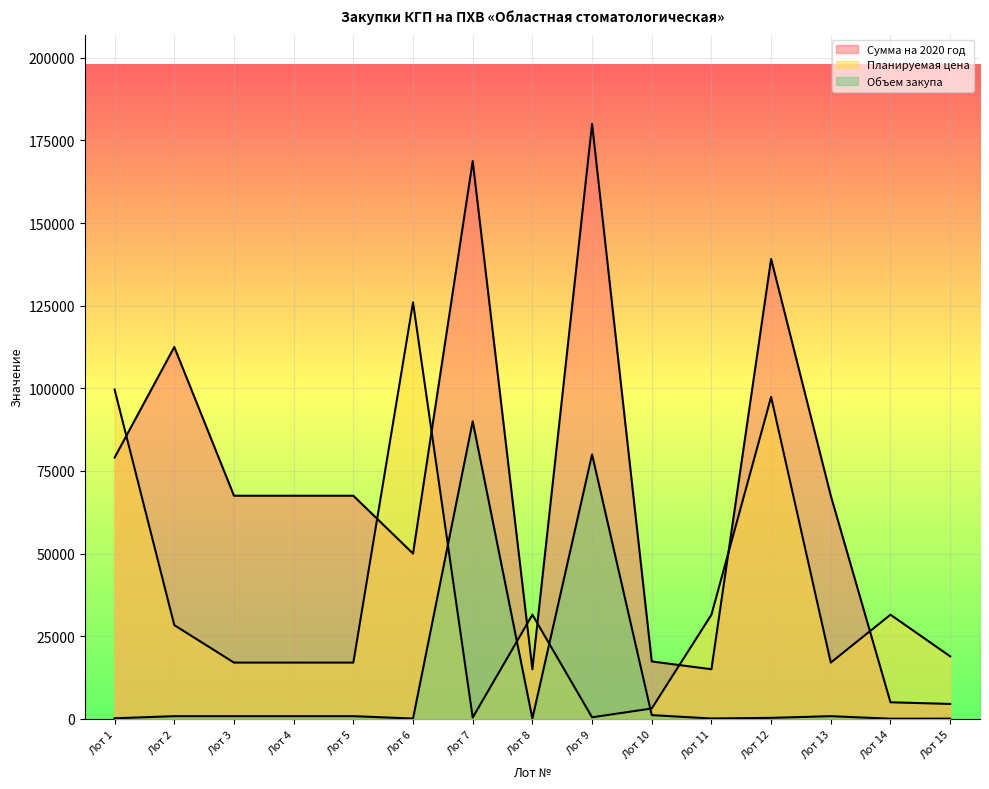

What is the sum of the Объем закупа values at Лот 7 and Лот 9?

170000.0